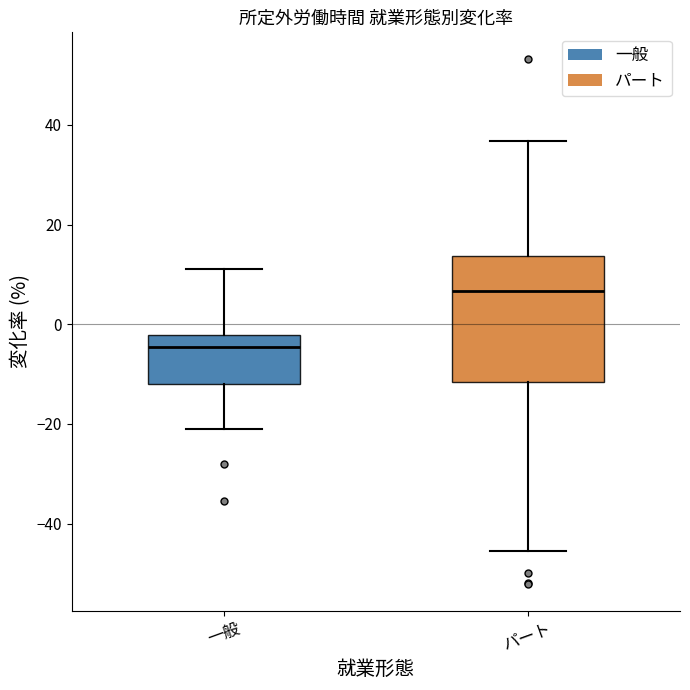

Comparing the boxes themselves (not the whiskers), which one is the tallest?

パート